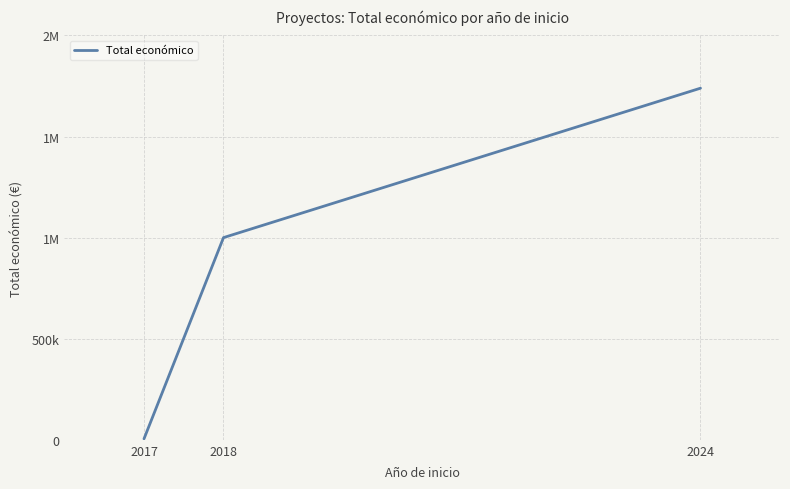

What is the change in value from 2018 to 2024?

+739016